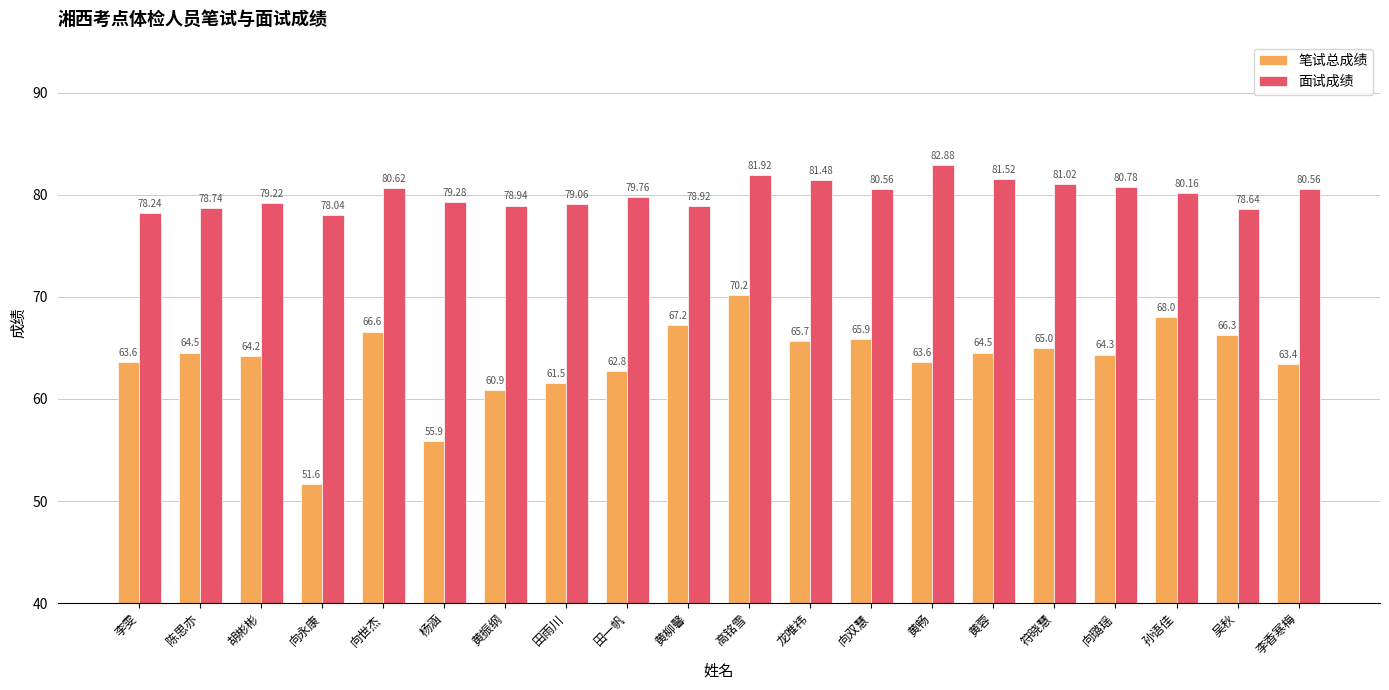

The 笔试总成绩 series shows 64.3 at 向璐瑶. True or false?

True